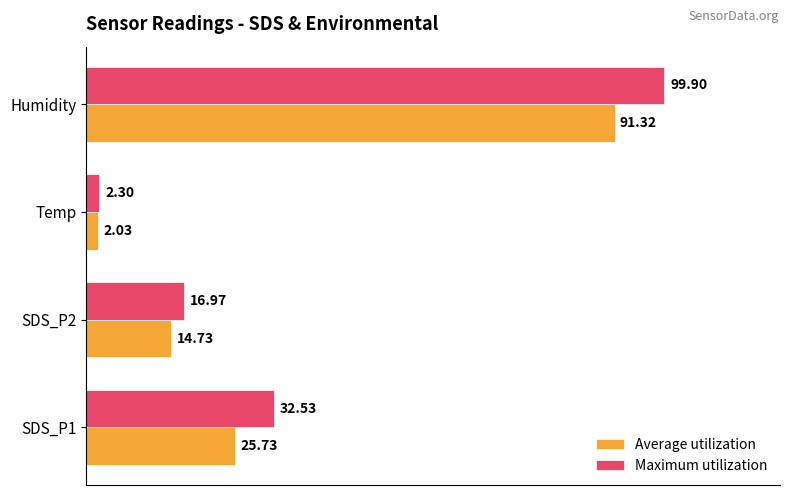

What is the spread (max minus min) of values at SDS_P2?

2.2